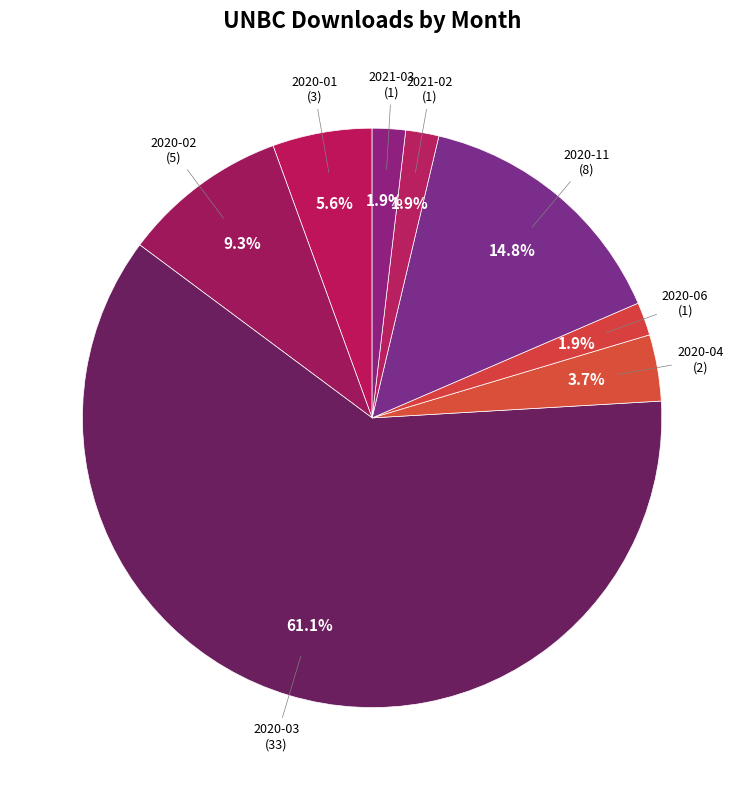

Which slice represents more than half of the pie?

2020-03